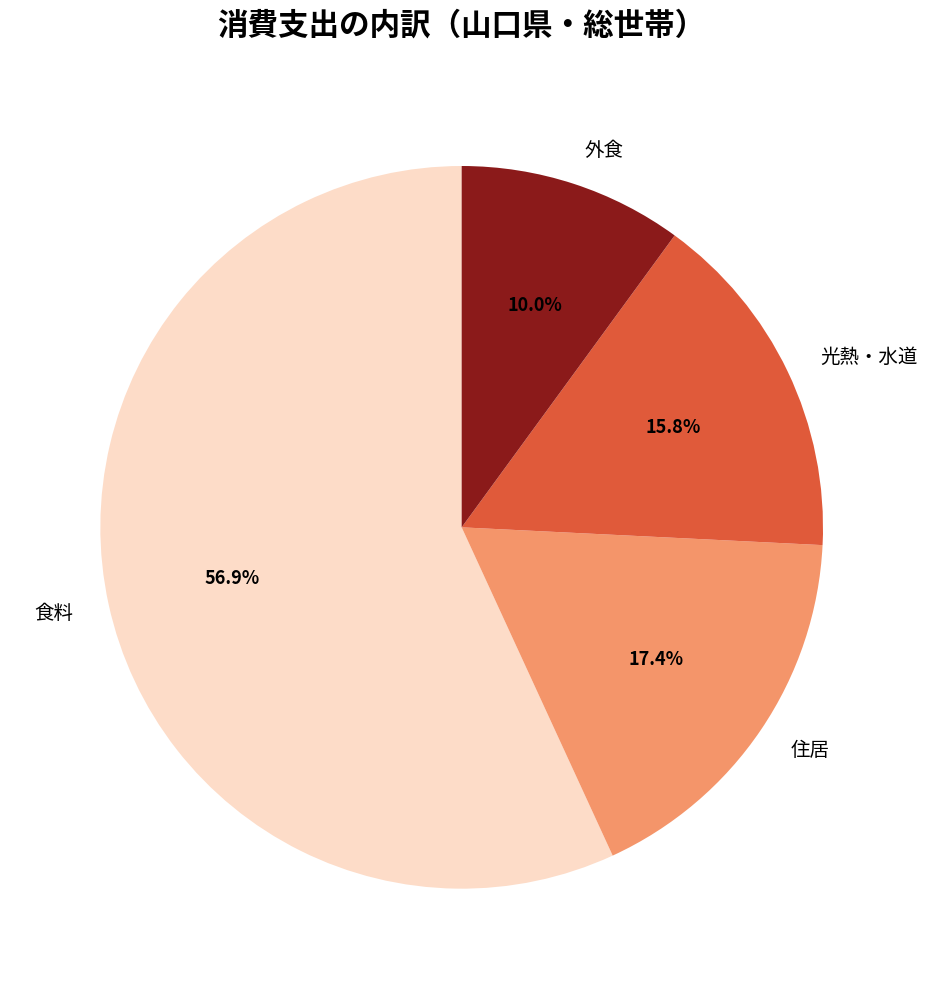

Count the number of slices in the pie.

4